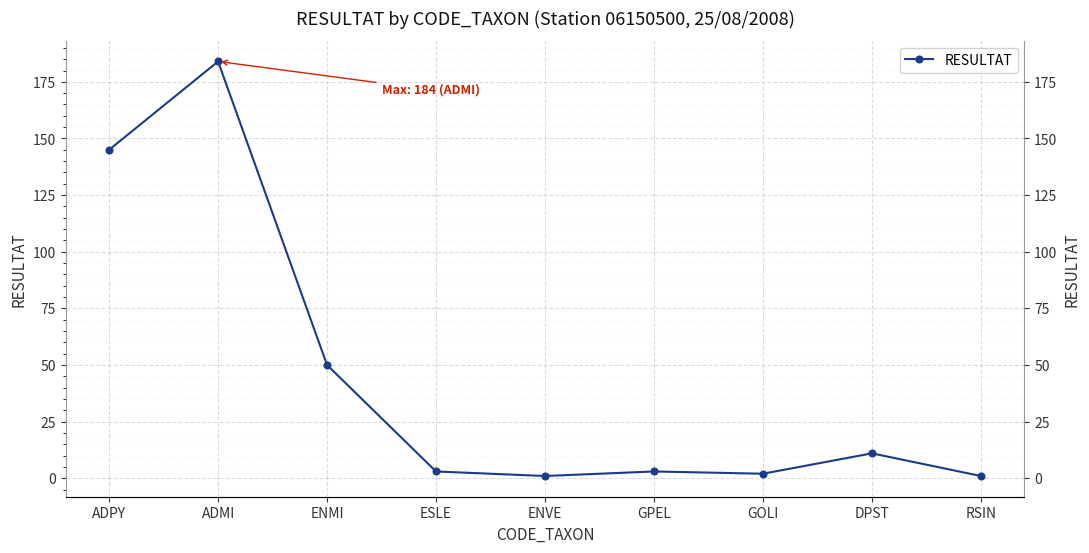

The value at ADMI is 184. True or false?

True